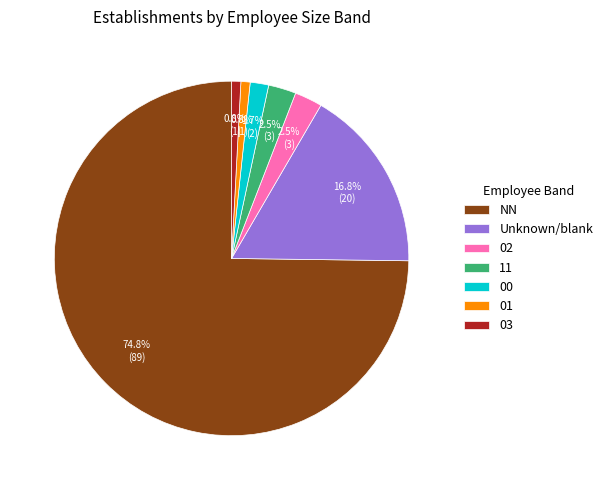

Which category has the biggest portion of the pie?

NN